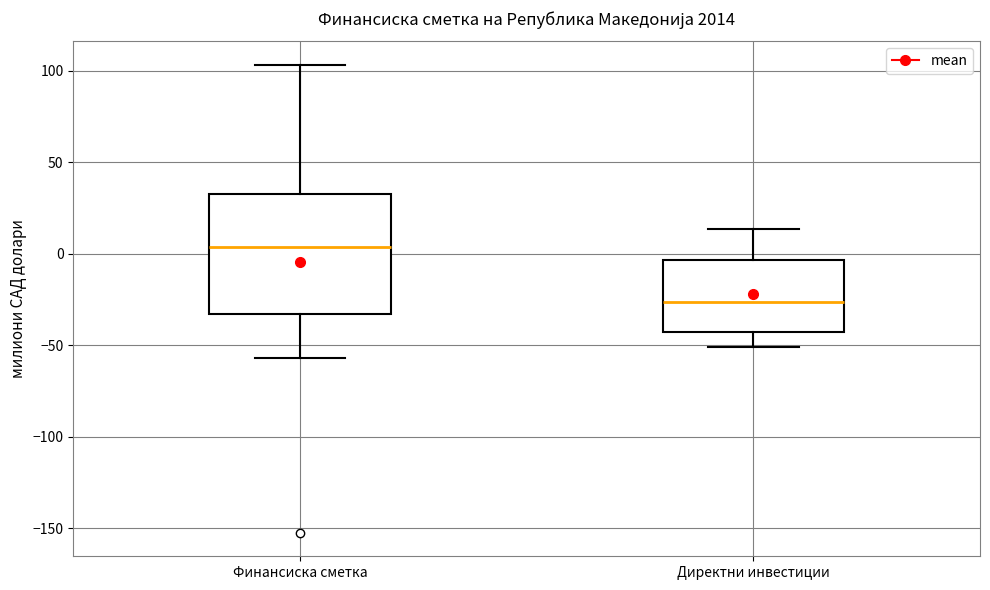

Reading left to right, transcribe this box plot: for each box, give where its median line is, the range the box spans, and where its two whiskers end, as read against the y-axis. The values are not printed on the chart, so give them approximately, as read against the axis.

Финансиска сметка: median 5, box -35 to 35, whiskers -55 to 105
Директни инвестиции: median -25, box -45 to -5, whiskers -50 to 15